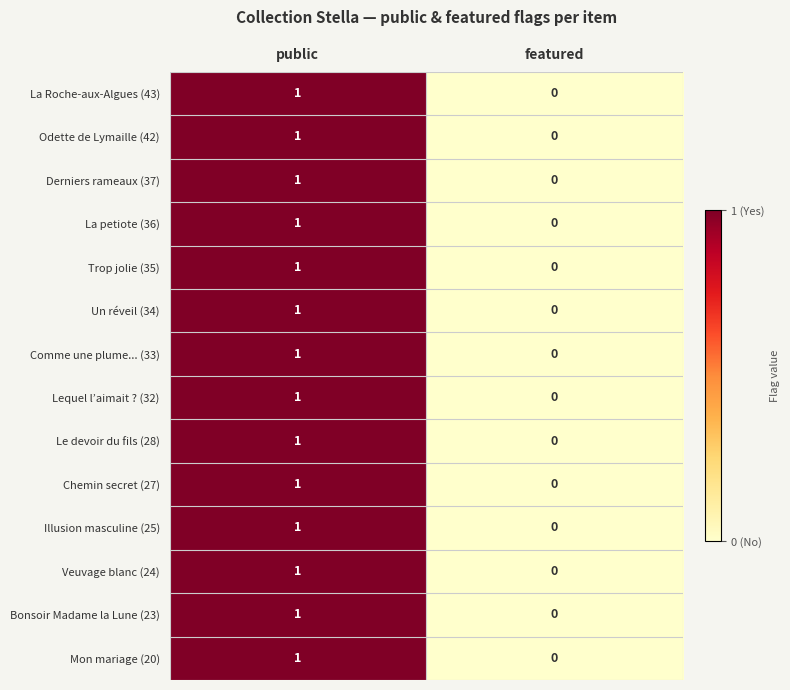

What is the greatest value displayed?

1